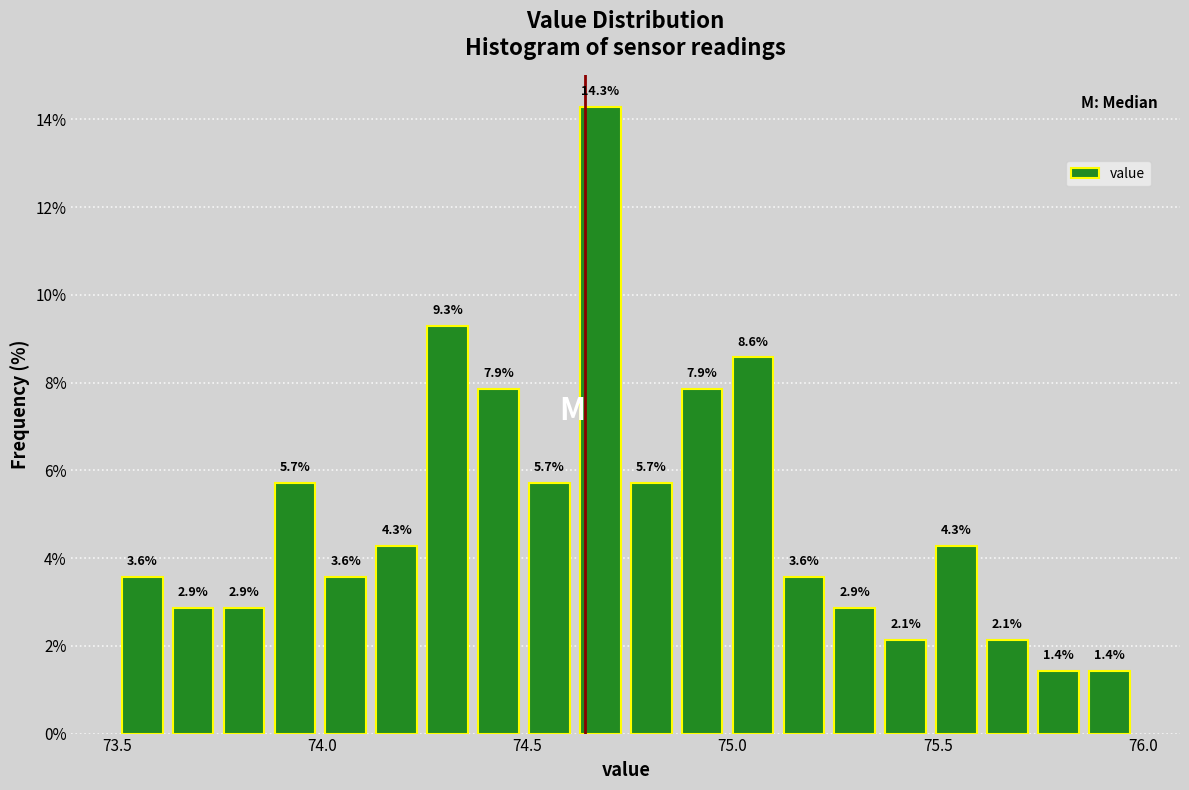

Read against the x-axis, roughly where is the centre of the tallest bar?

74.70